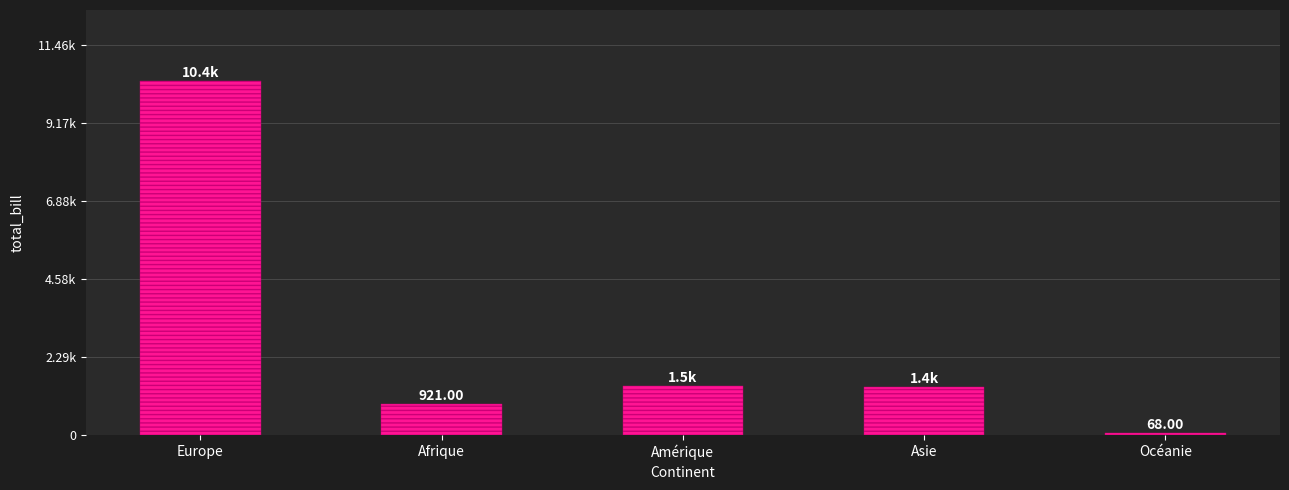

Reading left to right, what are all the values shown in this chart?

10417	921	1455	1412	68